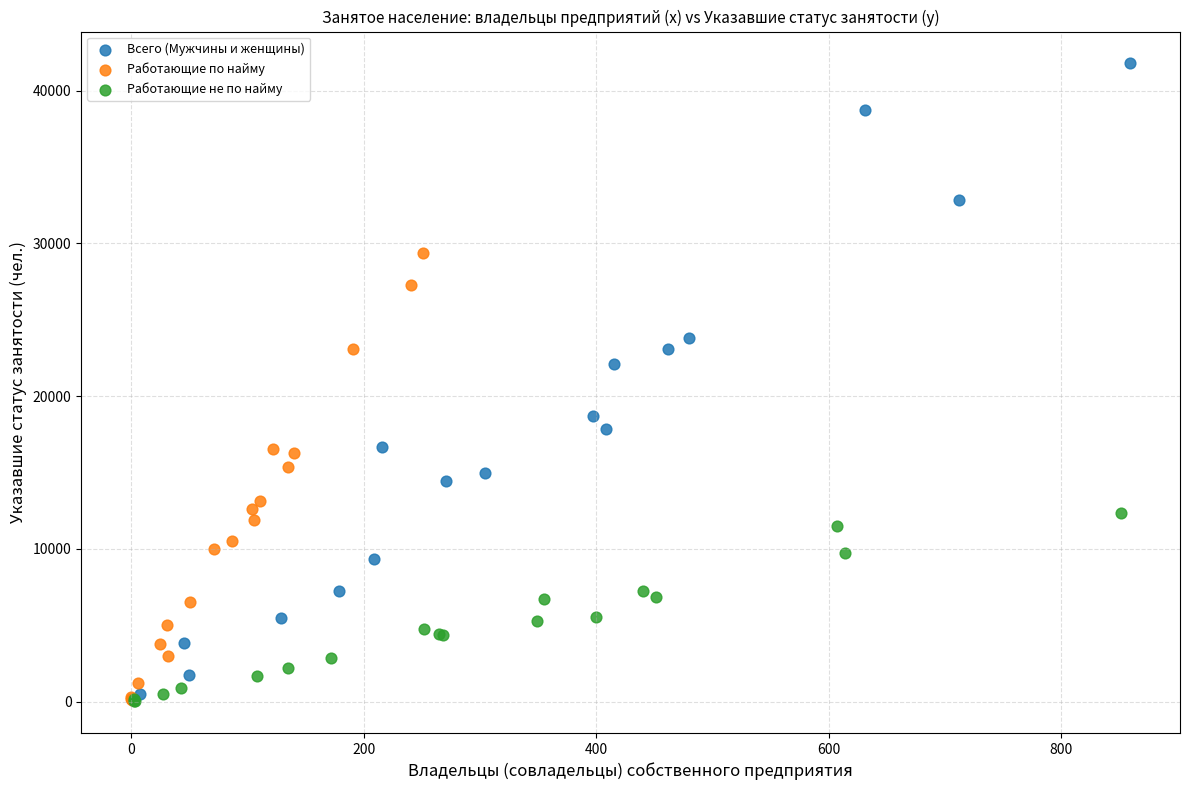

Which series contains the highest Y value?

Всего (Мужчины и женщины)